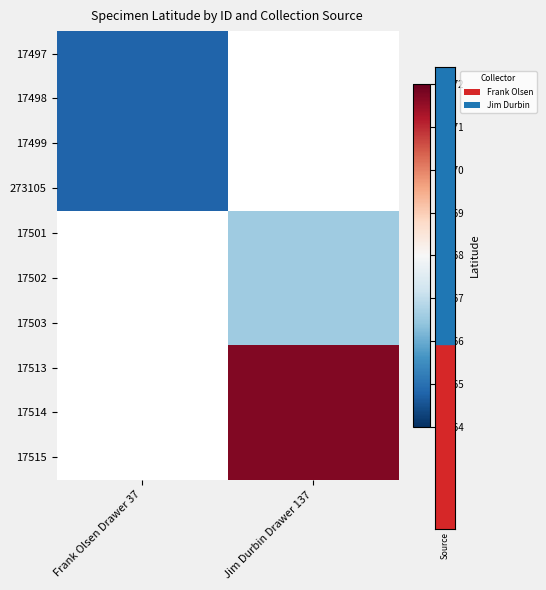

List the series in order of their peak value, highest first.

17513, 17514, 17515, 17501, 17502, 17503, 17497, 17498, 17499, 273105